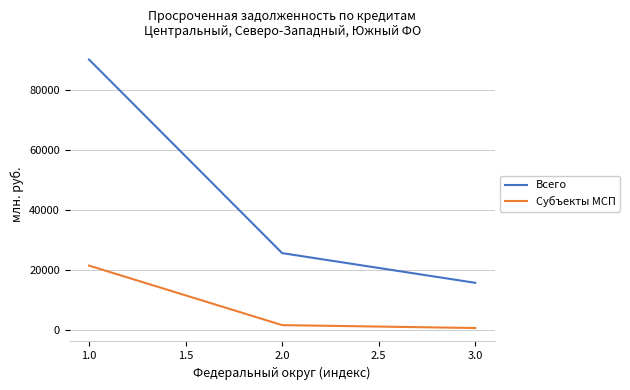

What is the minimum value shown in the chart?

754